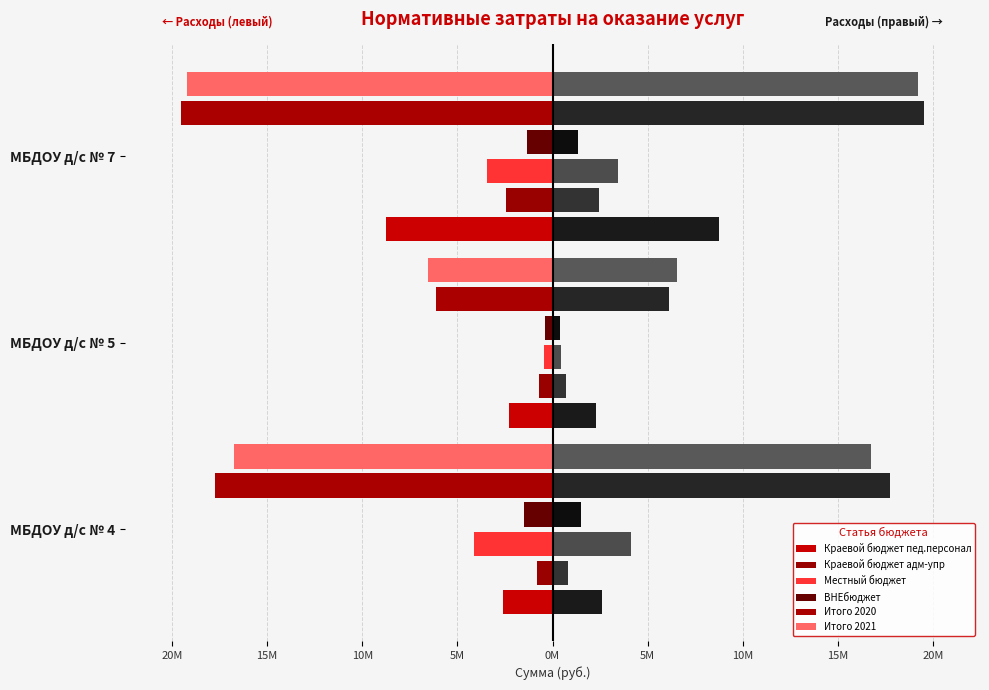

What is the lowest value of the Итого 2021 series?

-19.2